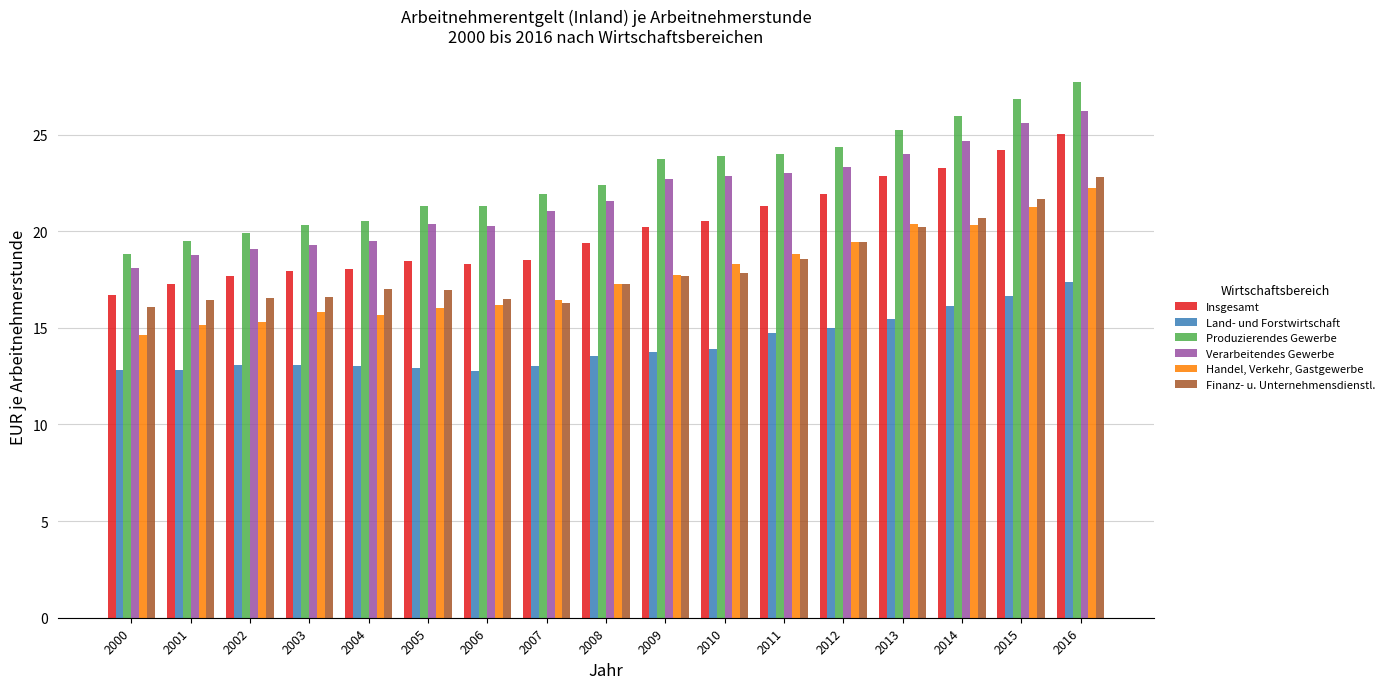

The Produzierendes Gewerbe series shows 31.2 at 2005. True or false?

False